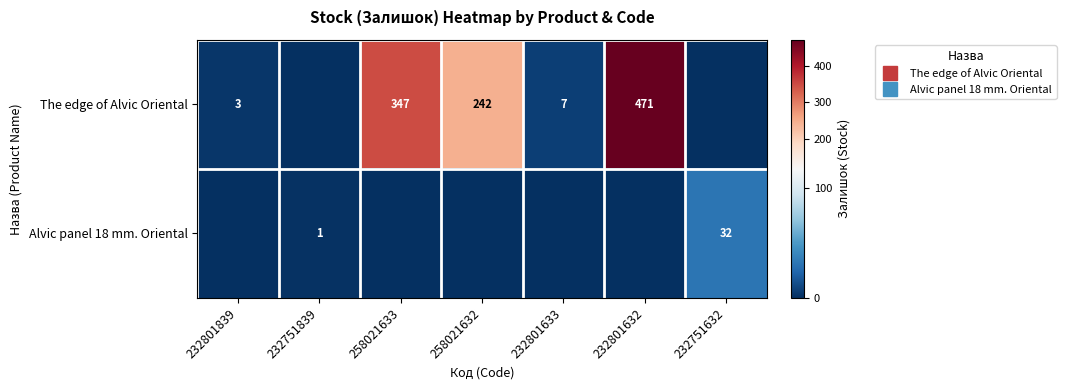

List the series in order of their overall mean, highest first.

The edge of Alvic Oriental, Alvic panel 18 mm. Oriental